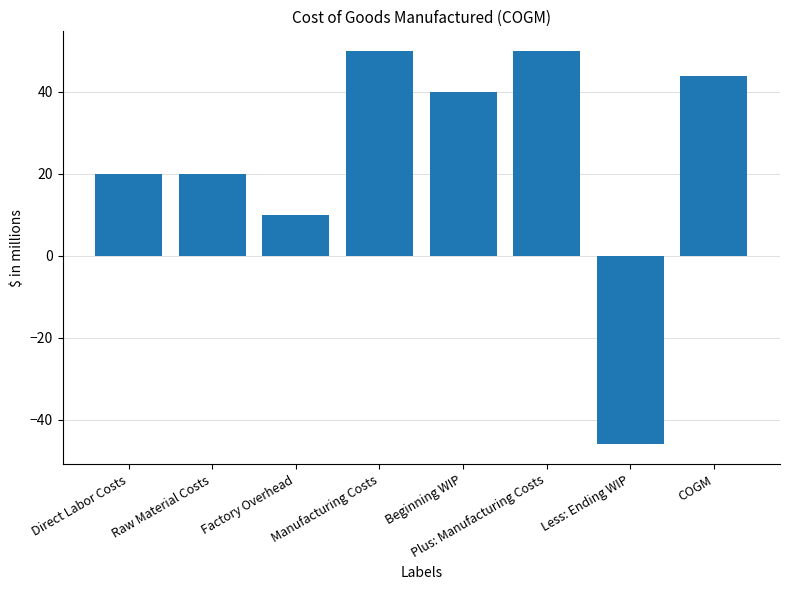

How many negative values are there?

1